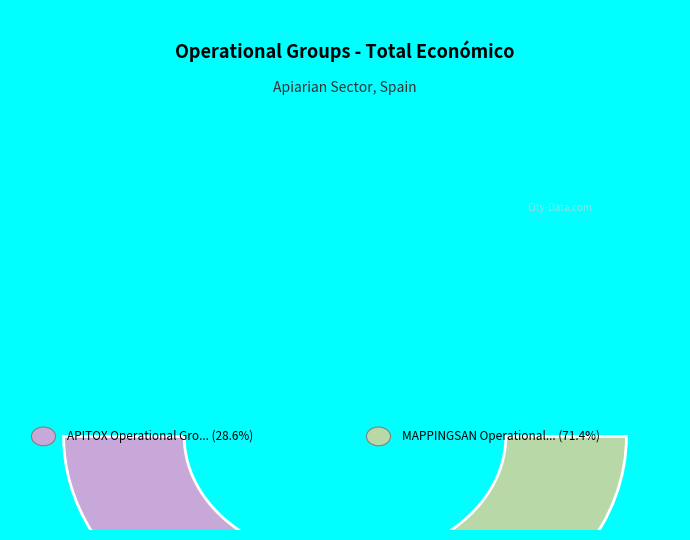

To the nearest percent, what percentage of the pie is APITOX Operational Group?

29%